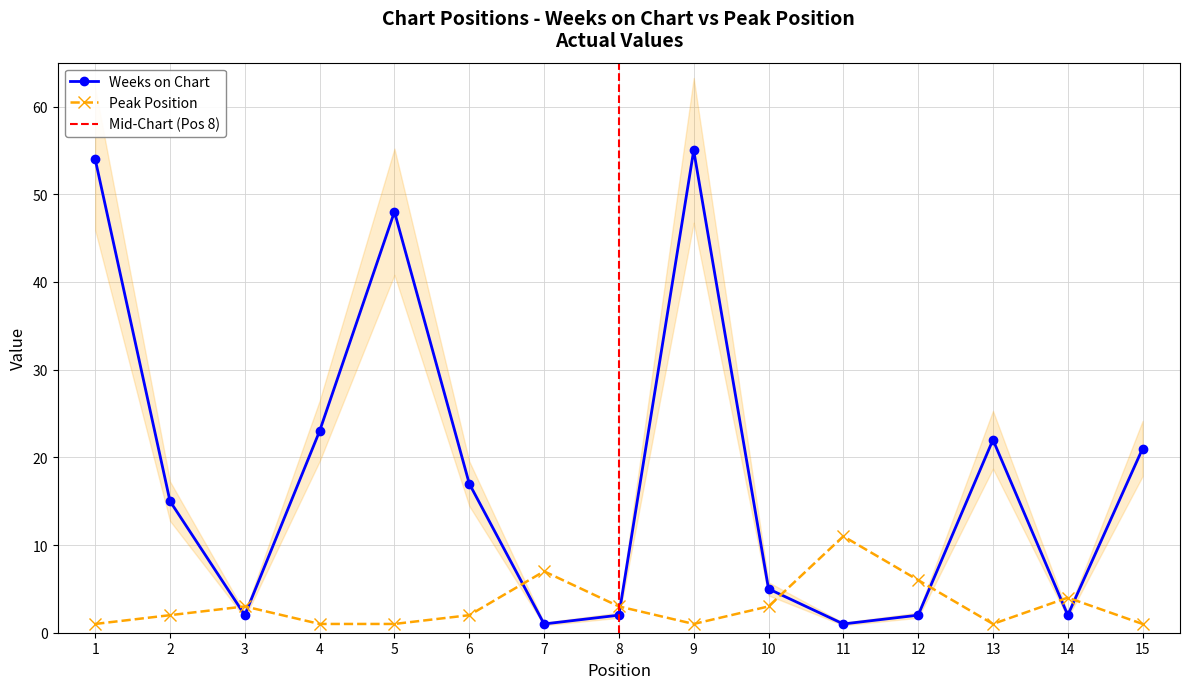

Does the chart display data point markers on the line(s)?

Yes